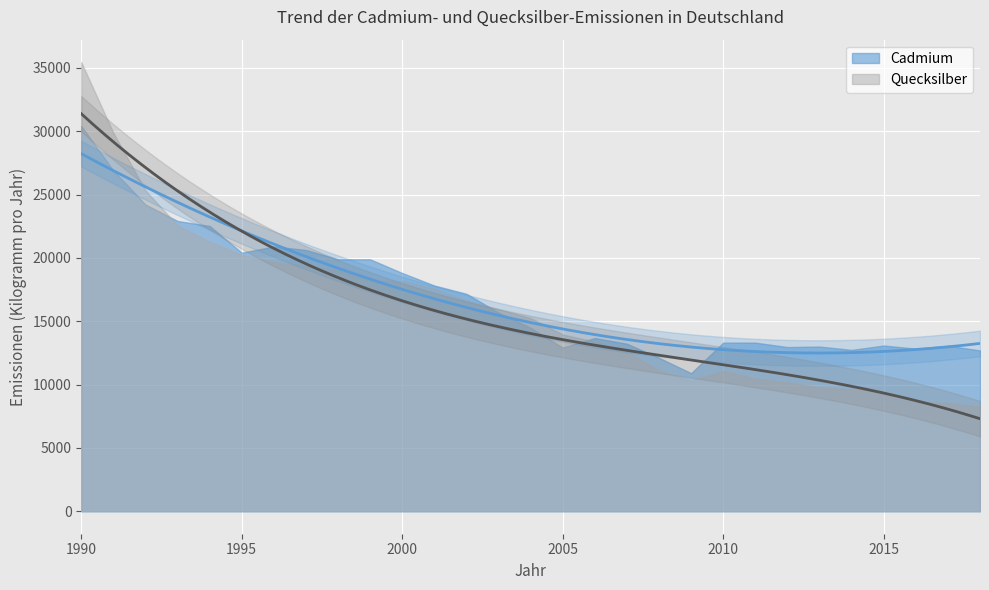

Is the value of Quecksilber at 2013 greater than the value of Cadmium at 2006?

No